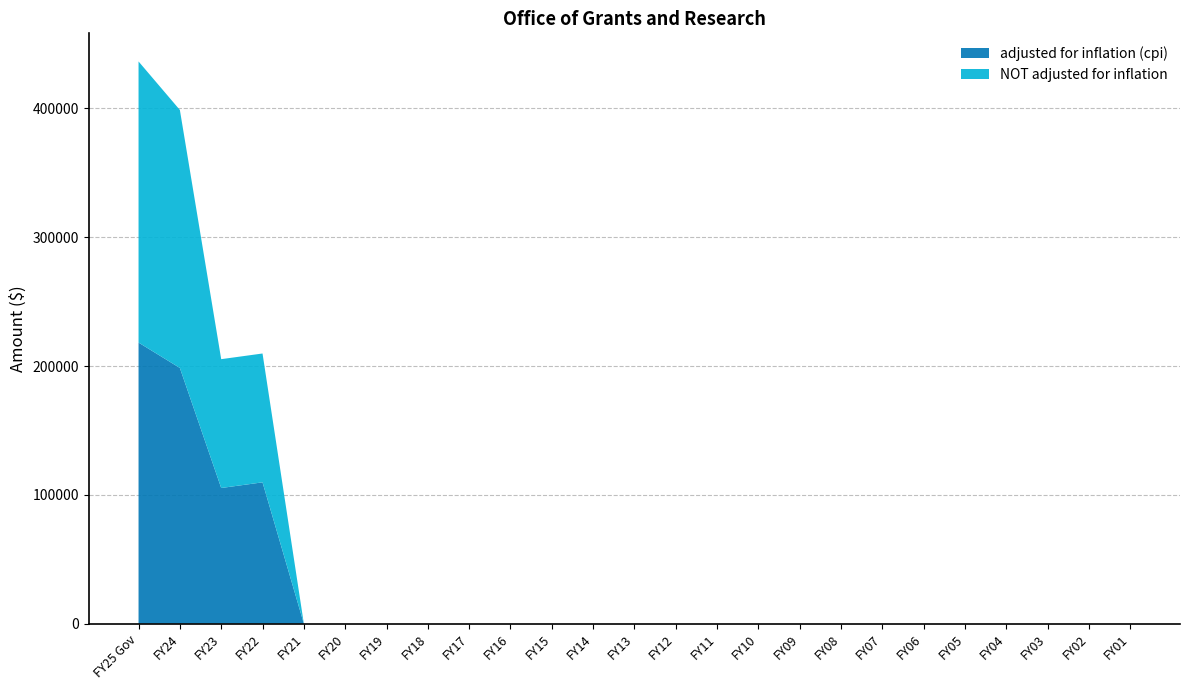

Reading left to right, list all the values displayed in this chart.

adjusted for inflation (cpi): FY25 Gov=218193	FY24=198491	FY23=105319	FY22=109716	FY21=0	FY20=0	FY19=0	FY18=0	FY17=0	FY16=0	FY15=0	FY14=0	FY13=0	FY12=0	FY11=0	FY10=0	FY09=0	FY08=0	FY07=0	FY06=0	FY05=0	FY04=0	FY03=0	FY02=0	FY01=0
NOT adjusted for inflation: FY25 Gov=218193	FY24=200246	FY23=100000	FY22=100000	FY21=0	FY20=0	FY19=0	FY18=0	FY17=0	FY16=0	FY15=0	FY14=0	FY13=0	FY12=0	FY11=0	FY10=0	FY09=0	FY08=0	FY07=0	FY06=0	FY05=0	FY04=0	FY03=0	FY02=0	FY01=0